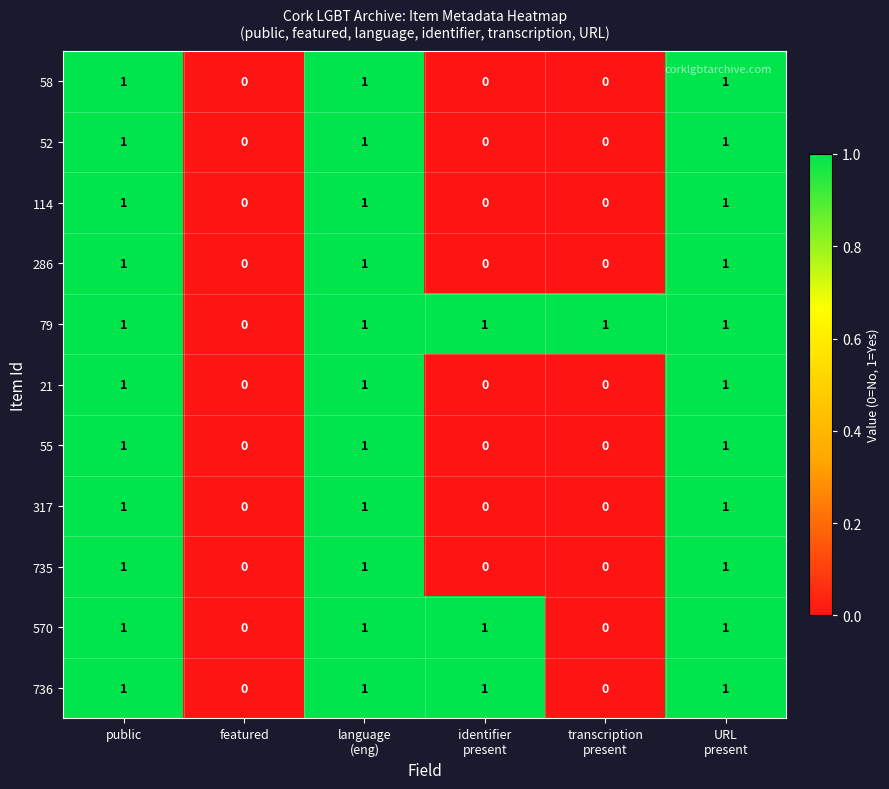

What is the sum of all 735 values?

3